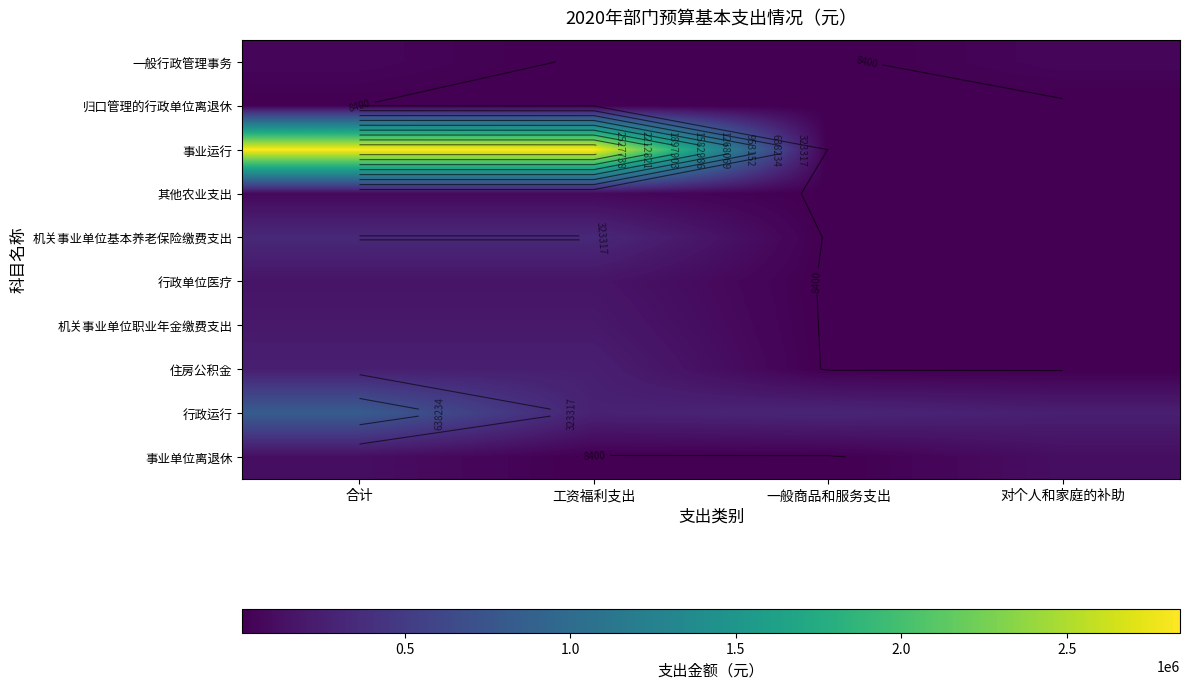

At which label does 行政运行 first exceed 307072?

合计